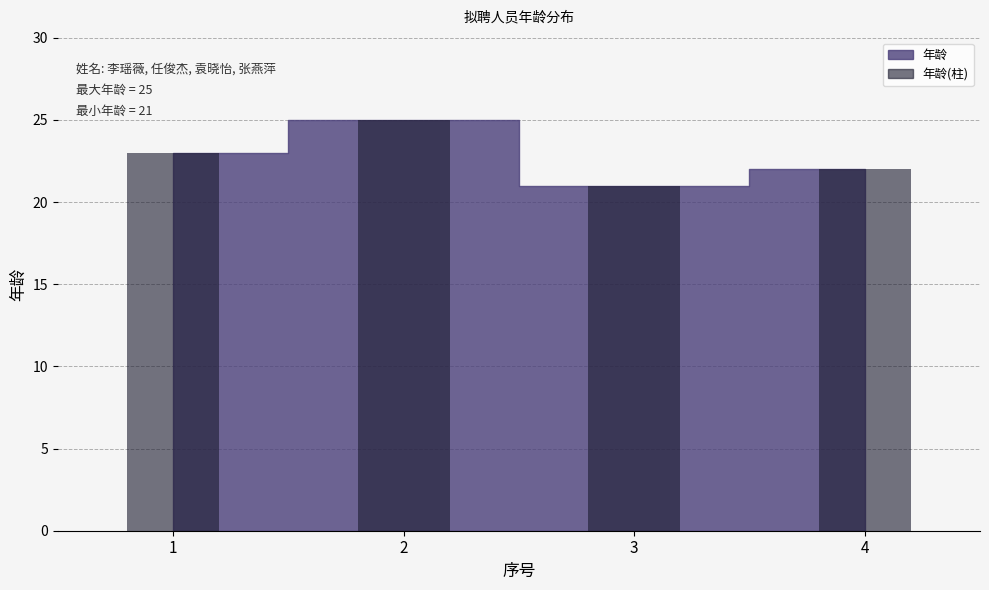

What is the value of the 1st bar from the left?

23